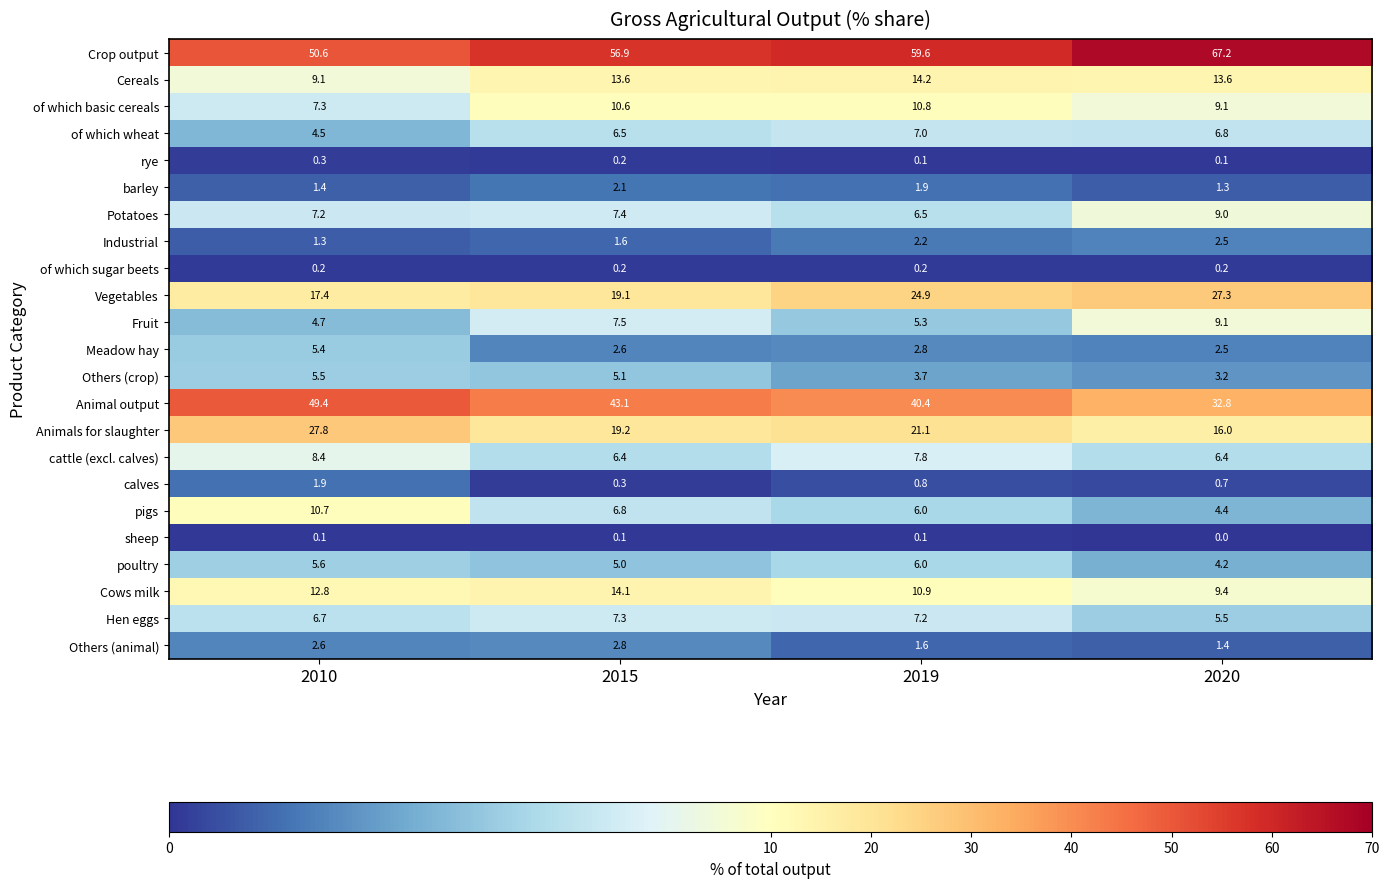

List the labels in order of Potatoes value, smallest first.

2019, 2010, 2015, 2020